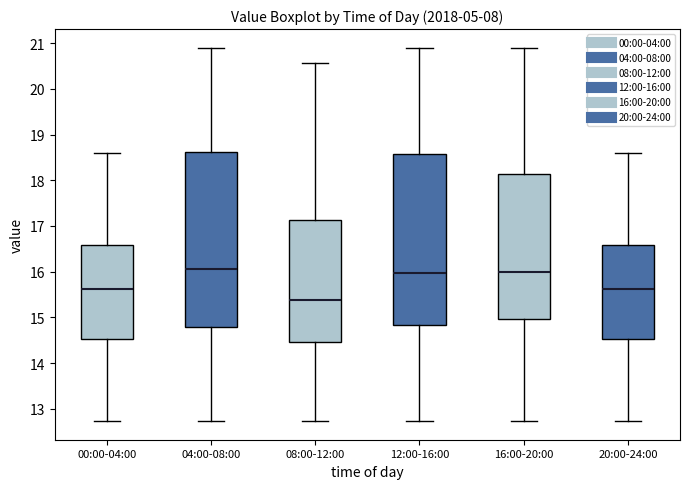

Reading left to right, transcribe this box plot: for each box, give where its median line is, the range the box spans, and where its two whiskers end, as read against the y-axis. The values are not printed on the chart, so give them approximately, as read against the axis.

00:00-04:00: median 15.6, box 14.5 to 16.6, whiskers 12.7 to 18.6
04:00-08:00: median 16.1, box 14.8 to 18.6, whiskers 12.7 to 20.9
08:00-12:00: median 15.4, box 14.5 to 17.1, whiskers 12.7 to 20.6
12:00-16:00: median 16.0, box 14.8 to 18.6, whiskers 12.7 to 20.9
16:00-20:00: median 16.0, box 15.0 to 18.1, whiskers 12.7 to 20.9
20:00-24:00: median 15.6, box 14.5 to 16.6, whiskers 12.7 to 18.6